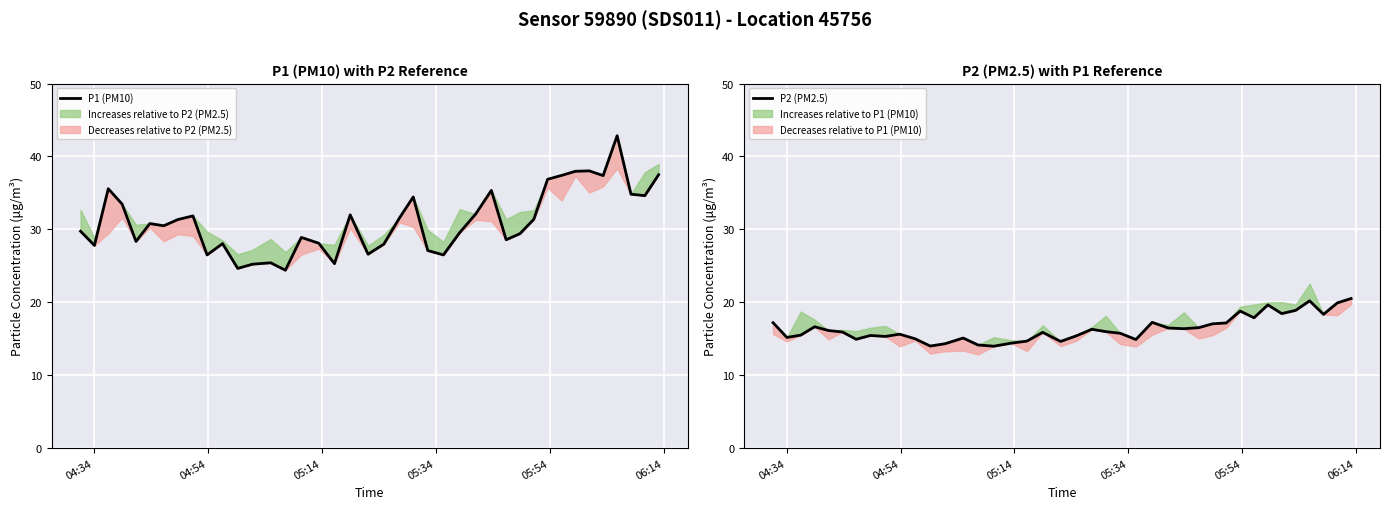

True or false: P2 (PM2.5) and P1 (PM10) intersect in this chart.

False